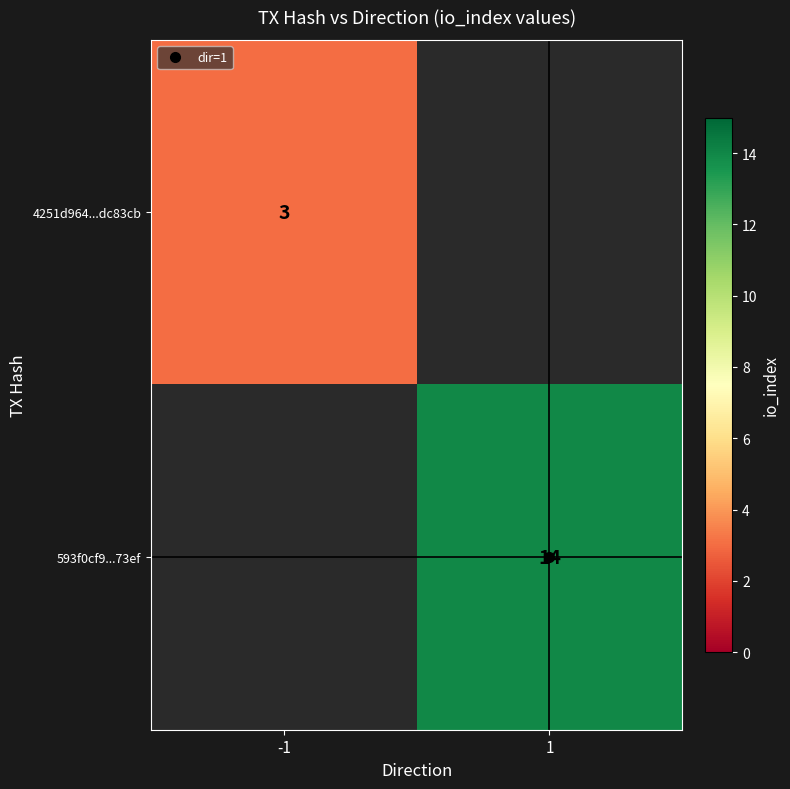

How many data points does each series have?

2